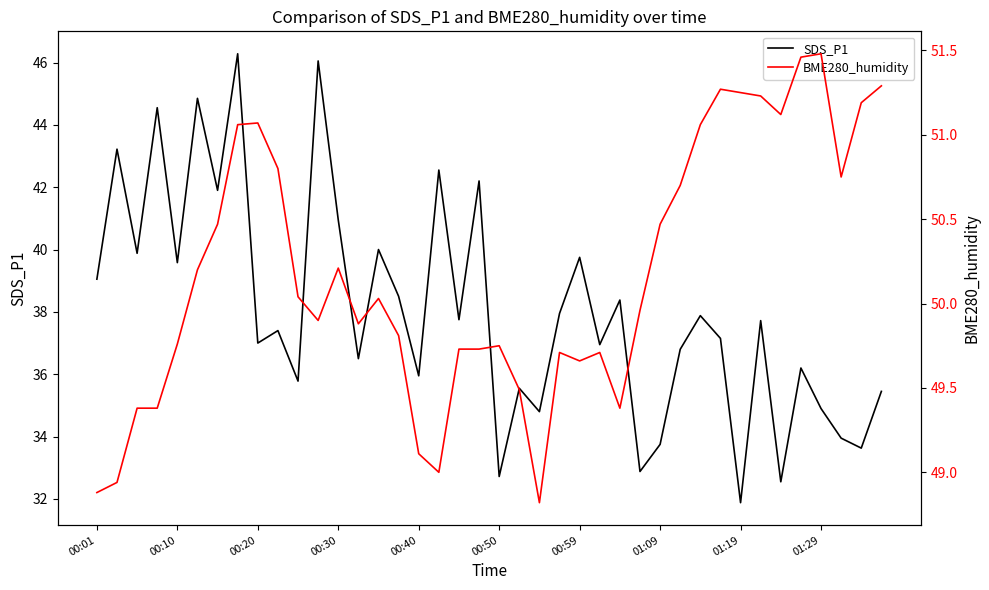

At which label does SDS_P1 reach its minimum?

01:19